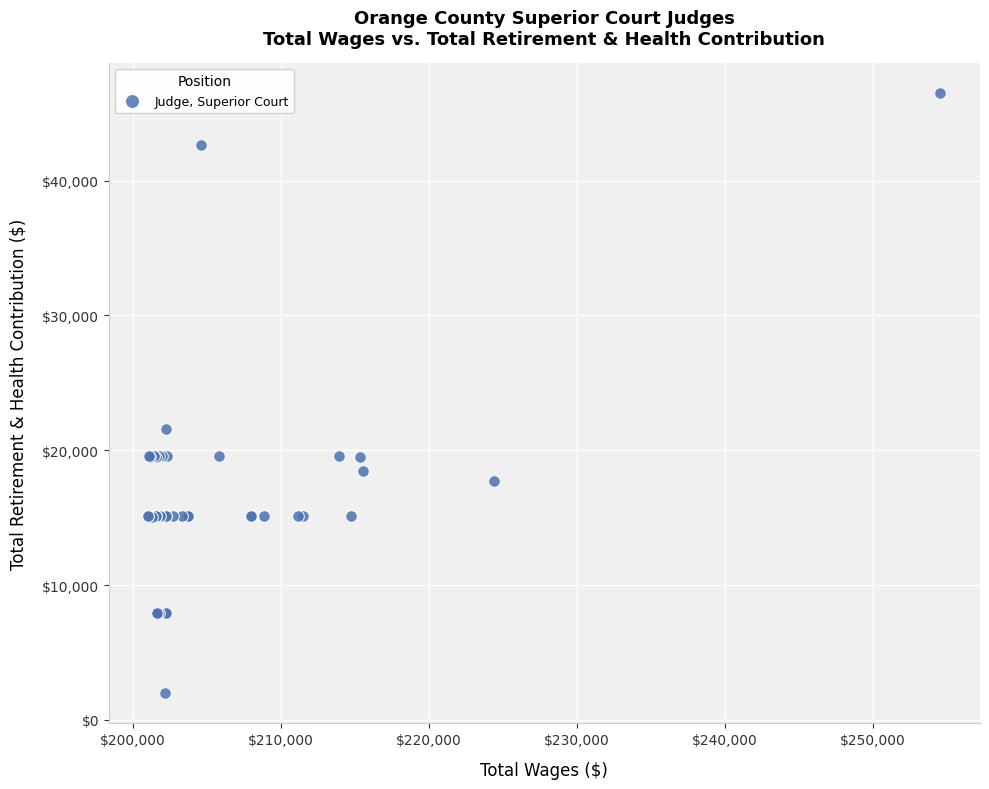

What Y value in the scatter plot is closest to 24221?

21584